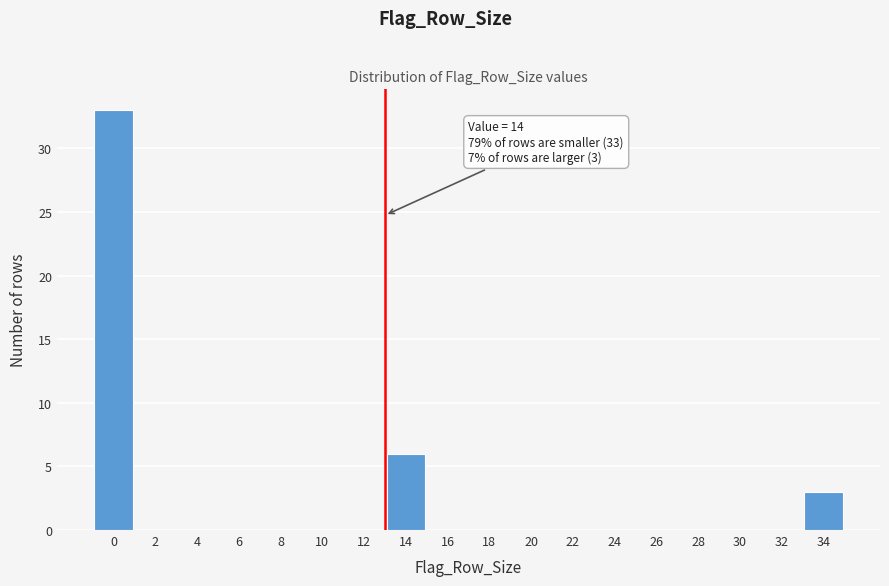

Reading left to right, extract all data points from this chart.

0=33	2=0	4=0	6=0	8=0	10=0	12=0	14=6	16=0	18=0	20=0	22=0	24=0	26=0	28=0	30=0	32=0	34=3